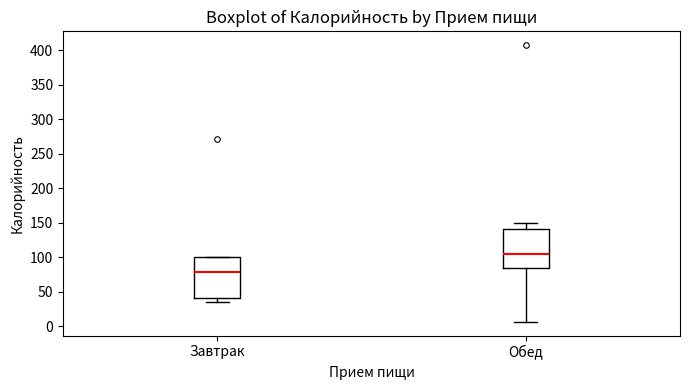

Reading left to right, transcribe this box plot: for each box, give where its median line is, the range the box spans, and where its two whiskers end, as read against the y-axis. The values are not printed on the chart, so give them approximately, as read against the axis.

Завтрак: median 80, box 40 to 100, whiskers 35 to 100
Обед: median 105, box 85 to 140, whiskers 5 to 150